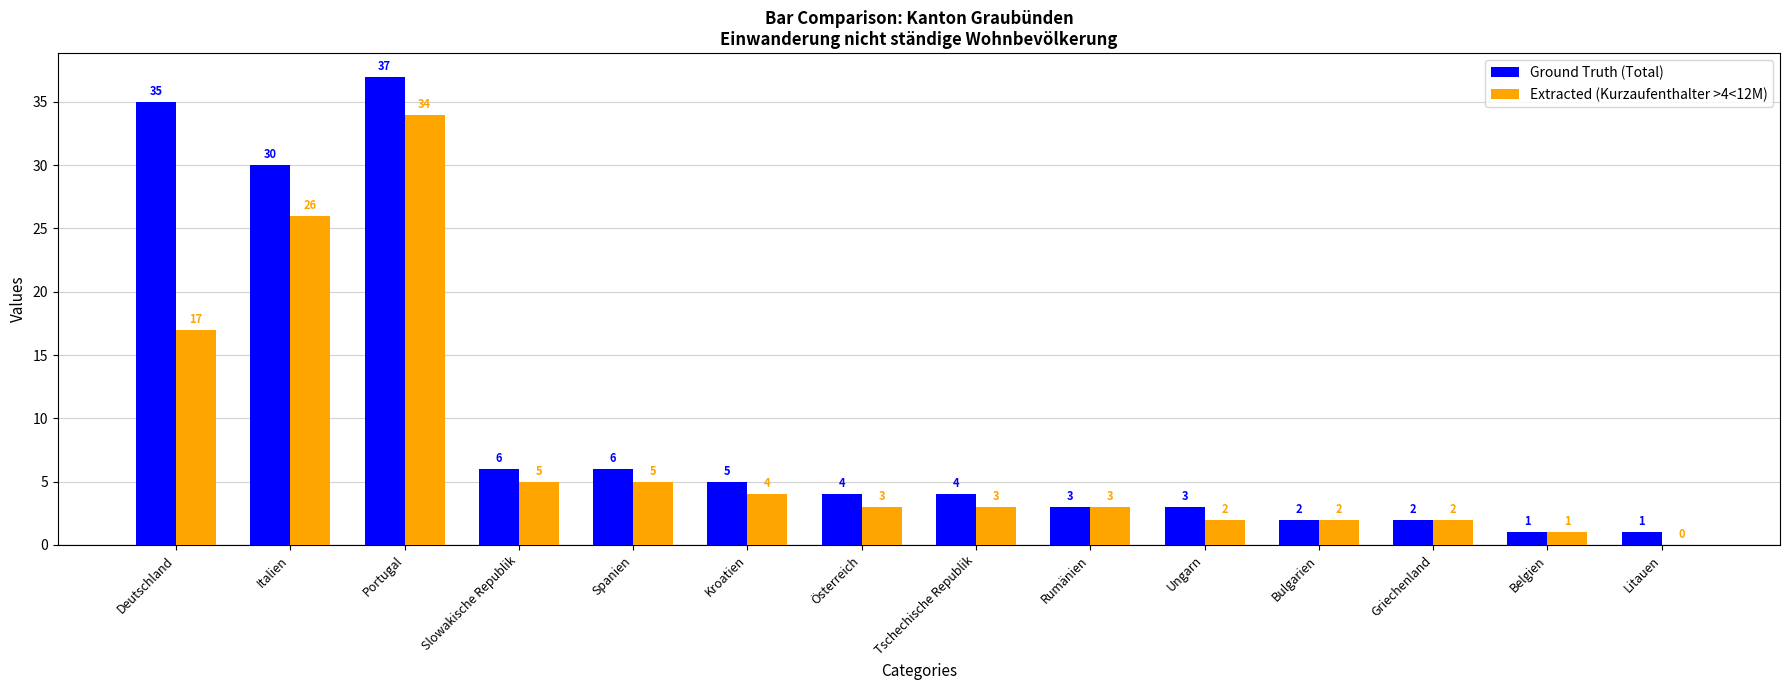

Is it true that Ground Truth (Total) equals 3 at Rumänien?

True